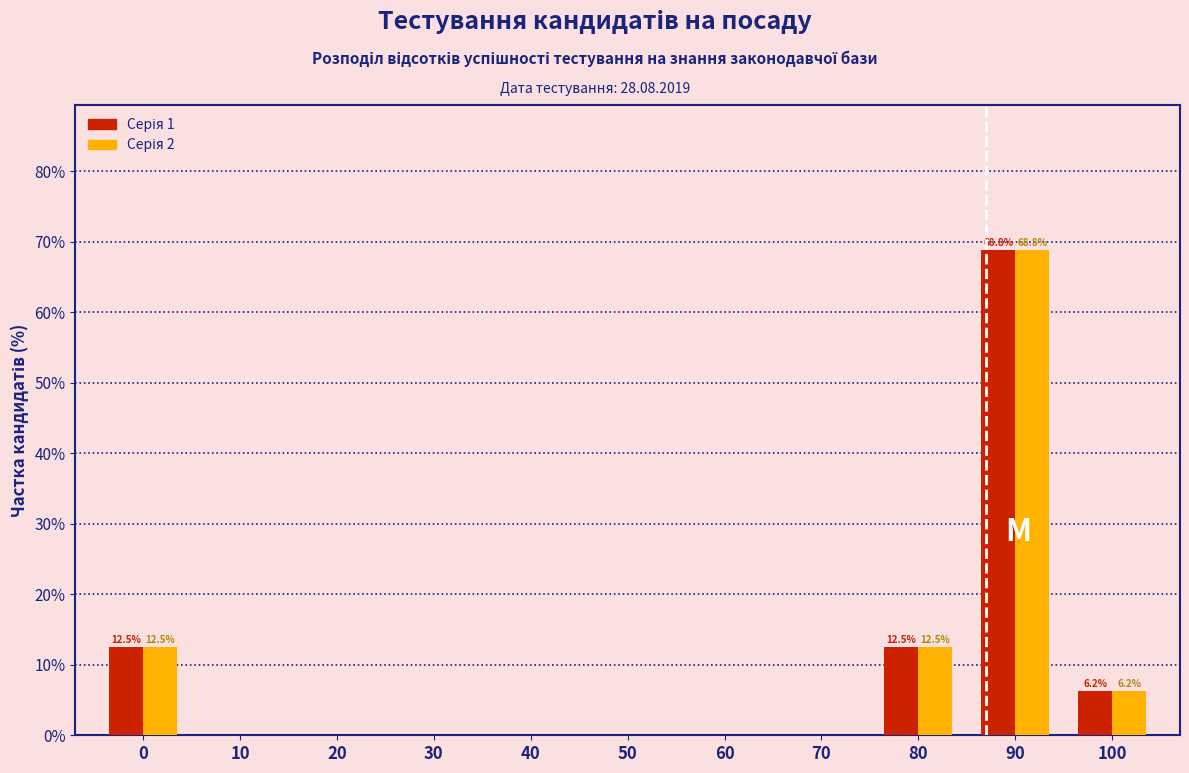

What is the greatest value displayed?

68.8